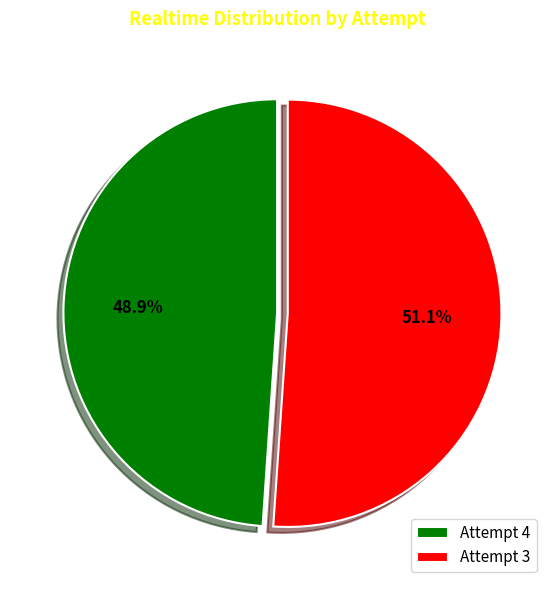

Which slice is the largest?

Attempt 3